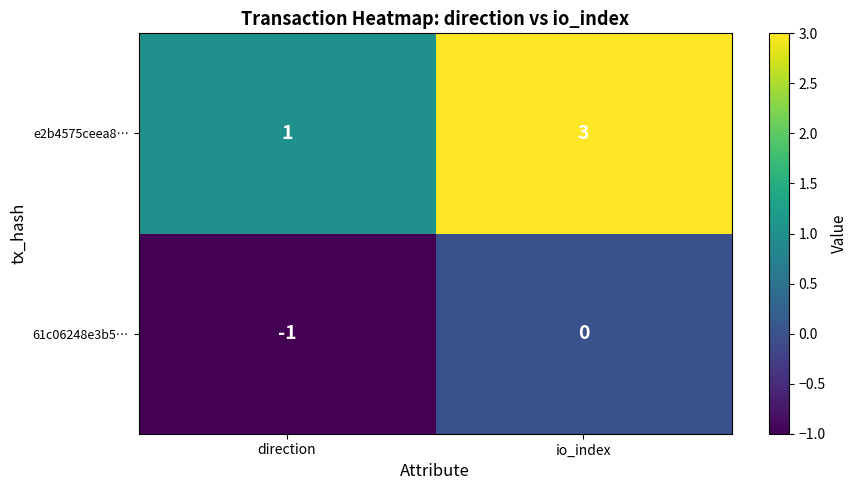

The e2b4575ceea8… series shows 1 at direction. True or false?

True